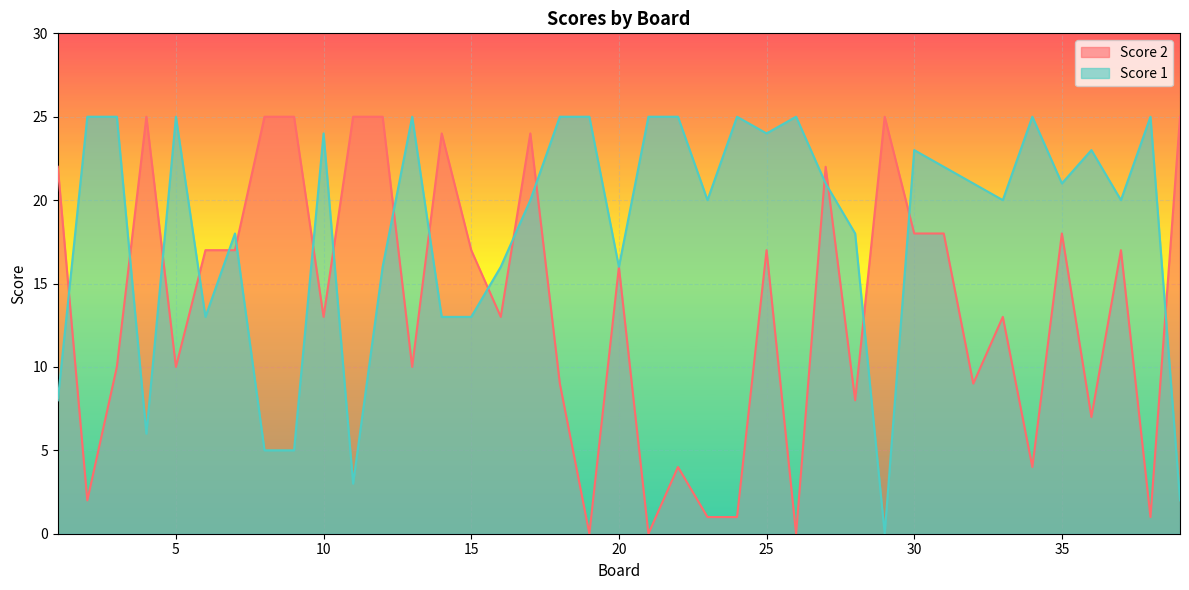

Between 5 and 31, which series saw the biggest shift?

Score 2